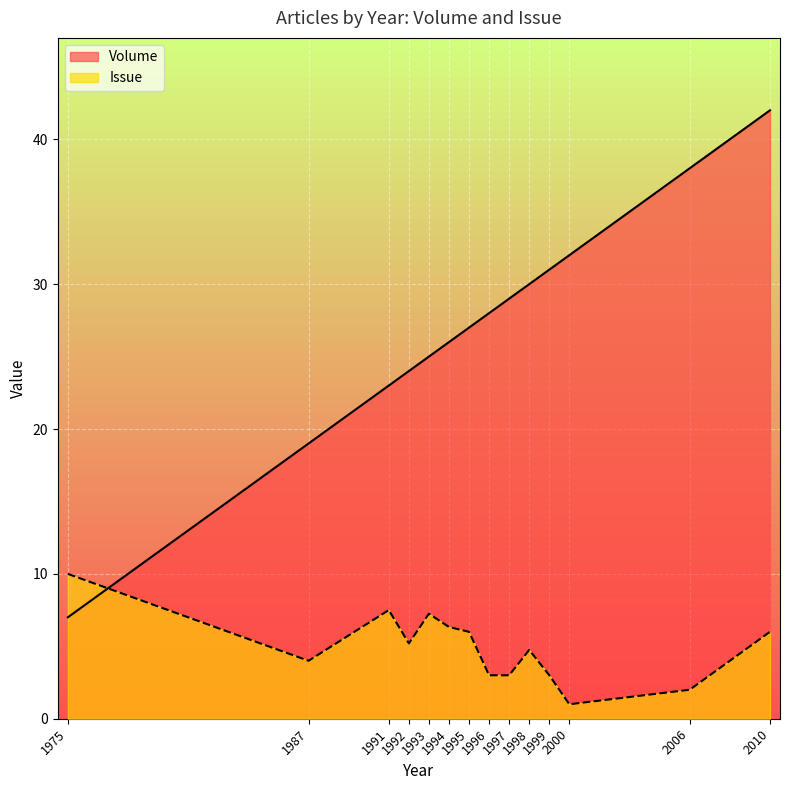

Does the chart display data point markers on the line(s)?

No